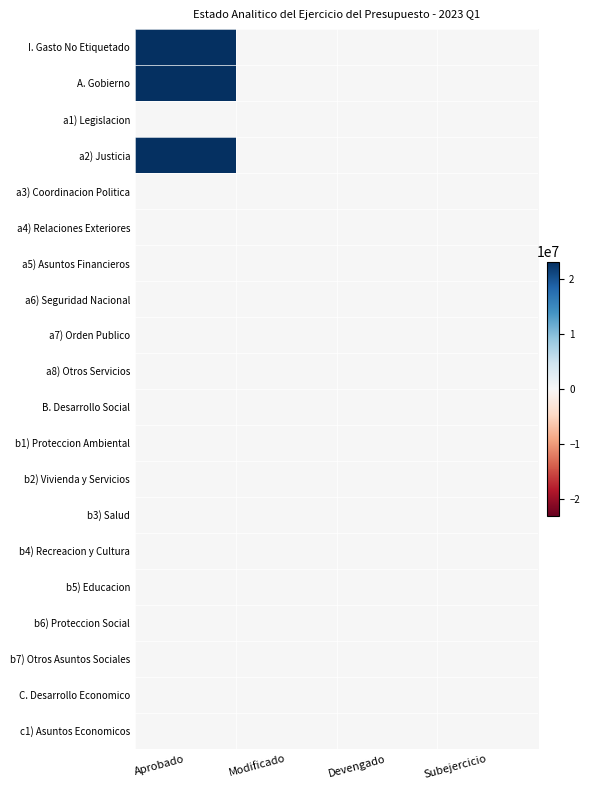

Reading left to right, what are all the values shown in this chart?

I. Gasto No Etiquetado: Aprobado=23097517.6	Modificado=0.0	Devengado=0.0	Subejercicio=0.0
A. Gobierno: Aprobado=23097517.6	Modificado=0.0	Devengado=0.0	Subejercicio=0.0
a1) Legislacion: Aprobado=0.0	Modificado=0.0	Devengado=0.0	Subejercicio=0.0
a2) Justicia: Aprobado=23097517.6	Modificado=0.0	Devengado=0.0	Subejercicio=0.0
a3) Coordinacion Politica: Aprobado=0.0	Modificado=0.0	Devengado=0.0	Subejercicio=0.0
a4) Relaciones Exteriores: Aprobado=0.0	Modificado=0.0	Devengado=0.0	Subejercicio=0.0
a5) Asuntos Financieros: Aprobado=0.0	Modificado=0.0	Devengado=0.0	Subejercicio=0.0
a6) Seguridad Nacional: Aprobado=0.0	Modificado=0.0	Devengado=0.0	Subejercicio=0.0
a7) Orden Publico: Aprobado=0.0	Modificado=0.0	Devengado=0.0	Subejercicio=0.0
a8) Otros Servicios: Aprobado=0.0	Modificado=0.0	Devengado=0.0	Subejercicio=0.0
B. Desarrollo Social: Aprobado=0.0	Modificado=0.0	Devengado=0.0	Subejercicio=0.0
b1) Proteccion Ambiental: Aprobado=0.0	Modificado=0.0	Devengado=0.0	Subejercicio=0.0
b2) Vivienda y Servicios: Aprobado=0.0	Modificado=0.0	Devengado=0.0	Subejercicio=0.0
b3) Salud: Aprobado=0.0	Modificado=0.0	Devengado=0.0	Subejercicio=0.0
b4) Recreacion y Cultura: Aprobado=0.0	Modificado=0.0	Devengado=0.0	Subejercicio=0.0
b5) Educacion: Aprobado=0.0	Modificado=0.0	Devengado=0.0	Subejercicio=0.0
b6) Proteccion Social: Aprobado=0.0	Modificado=0.0	Devengado=0.0	Subejercicio=0.0
b7) Otros Asuntos Sociales: Aprobado=0.0	Modificado=0.0	Devengado=0.0	Subejercicio=0.0
C. Desarrollo Economico: Aprobado=0.0	Modificado=0.0	Devengado=0.0	Subejercicio=0.0
c1) Asuntos Economicos: Aprobado=0.0	Modificado=0.0	Devengado=0.0	Subejercicio=0.0